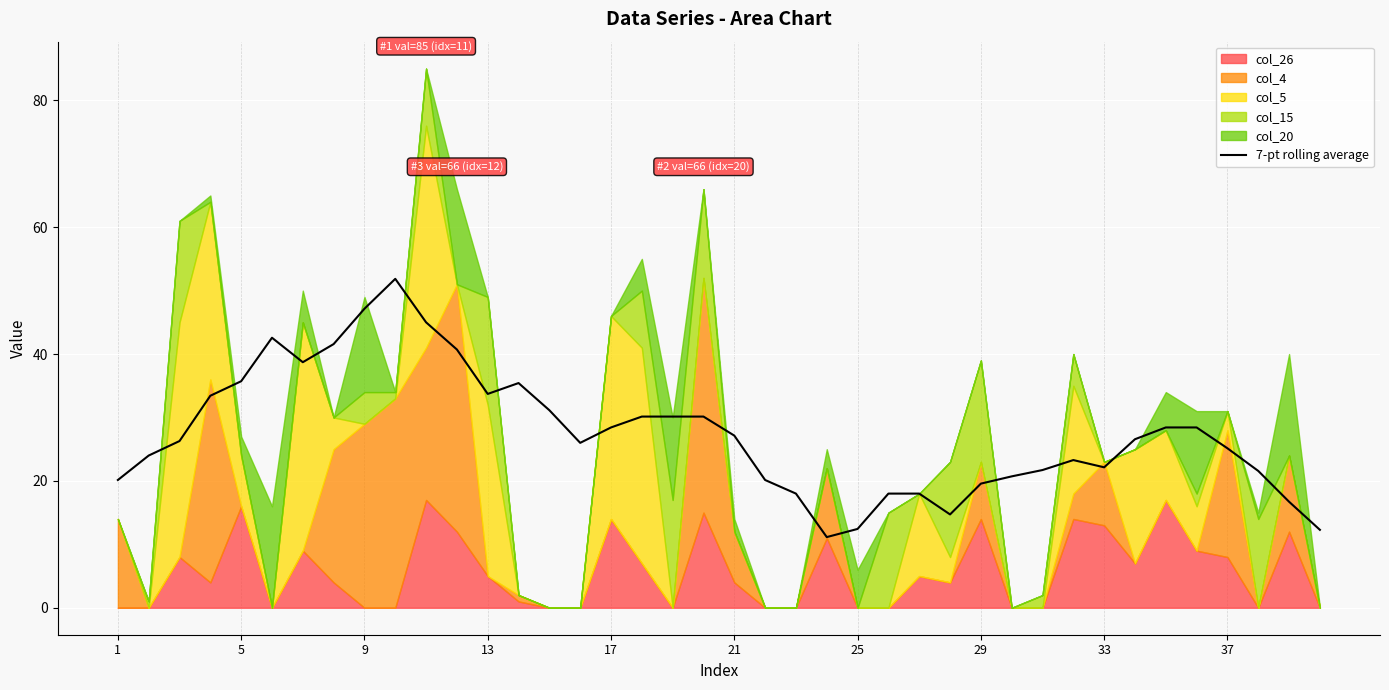

What is the highest value of the 7-pt rolling average series?

51.9